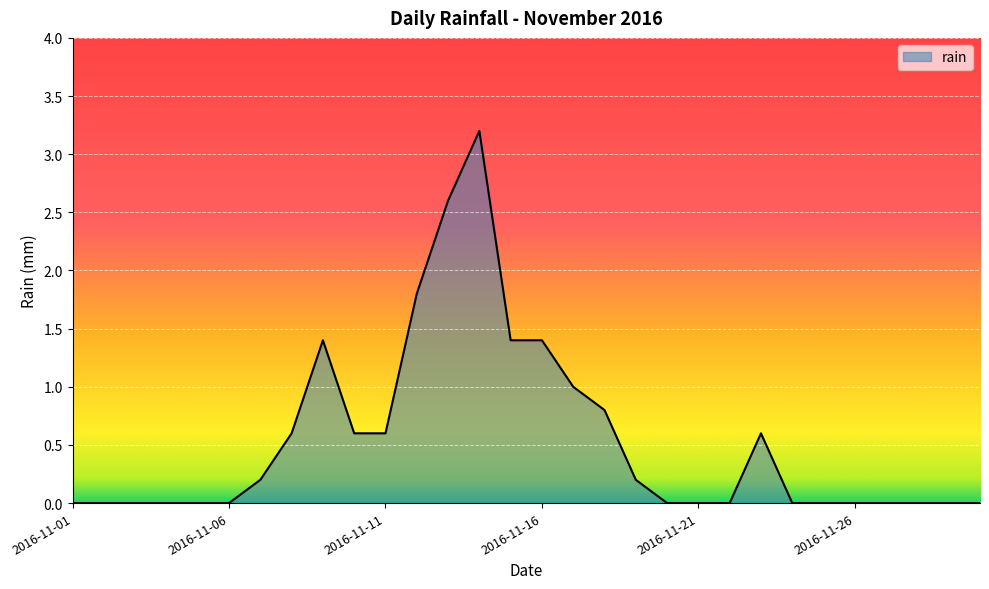

What is the difference between the maximum and minimum values?

3.2